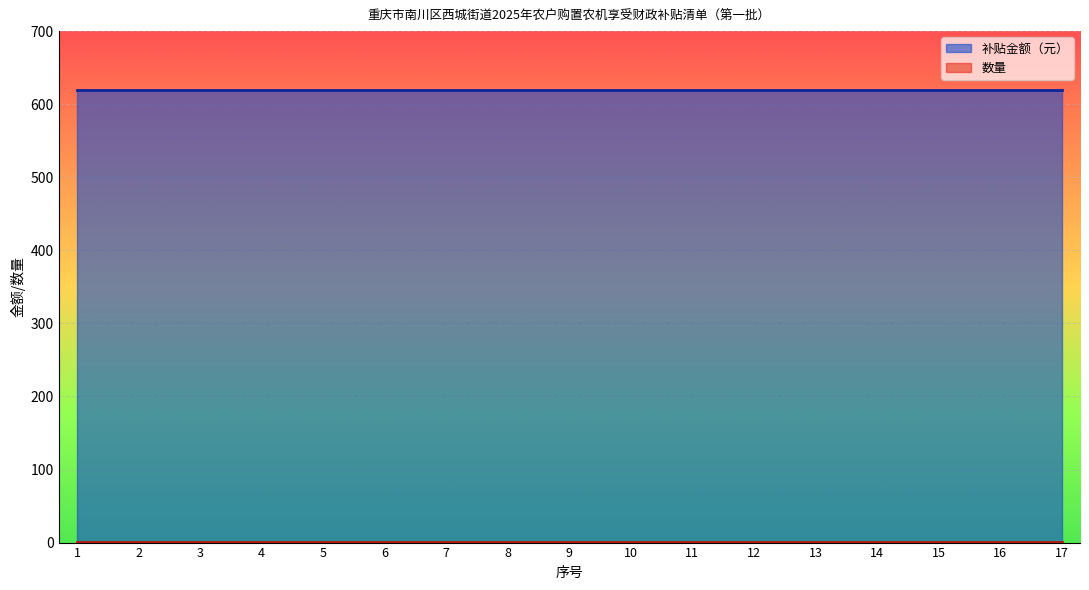

What is the sum of all 数量 values?

17